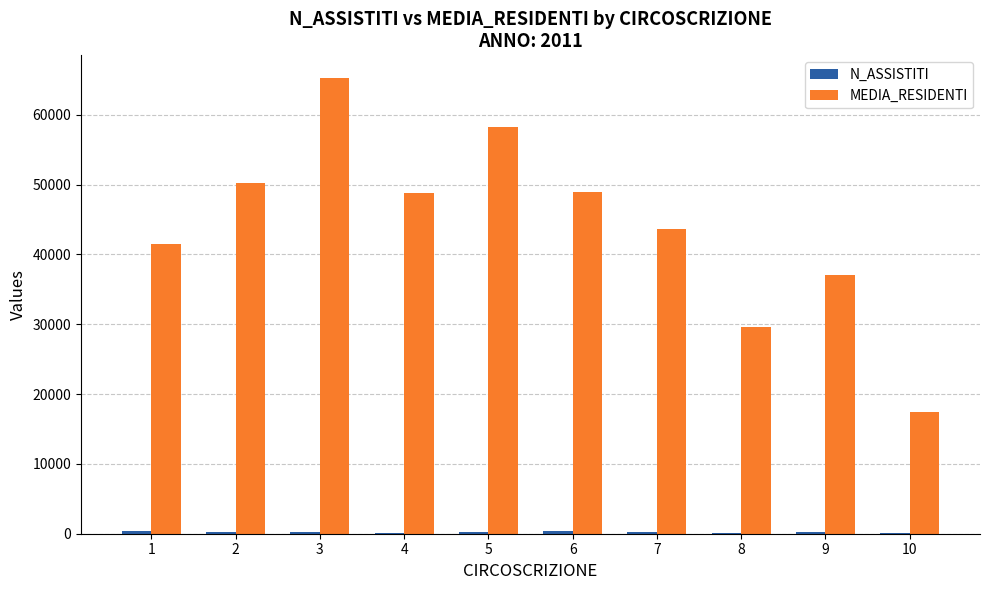

The value of MEDIA_RESIDENTI at 2 is 50216. True or false?

True